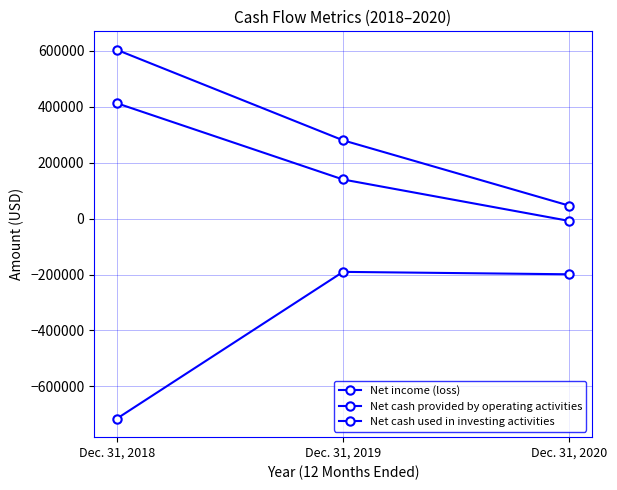

How many values in Net income (loss) are below zero?

1